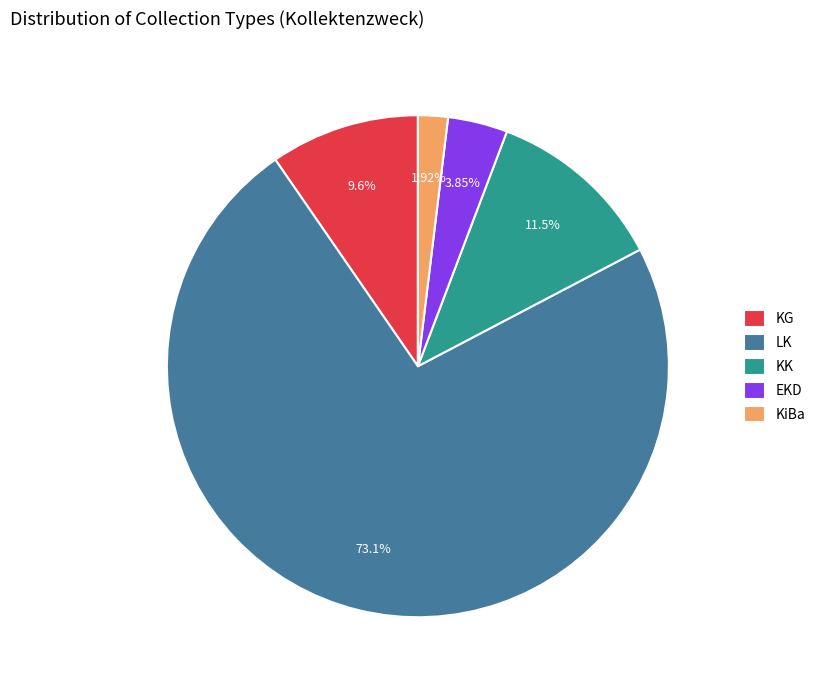

Do EKD and LK together represent more than half of the pie?

Yes